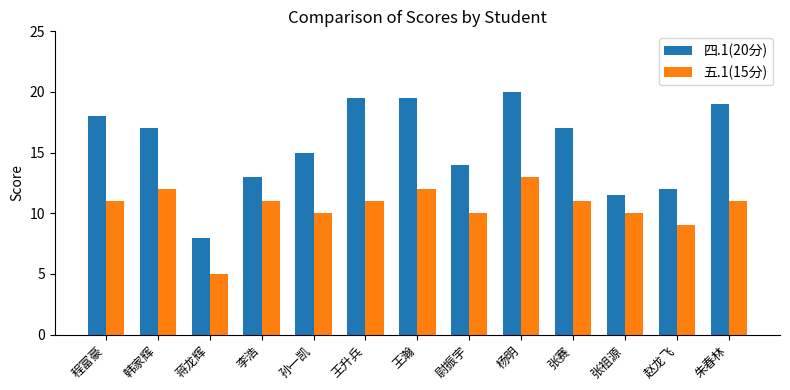

What is the difference between the maximum and second lowest values in the 五.1(15分) series?

4.0